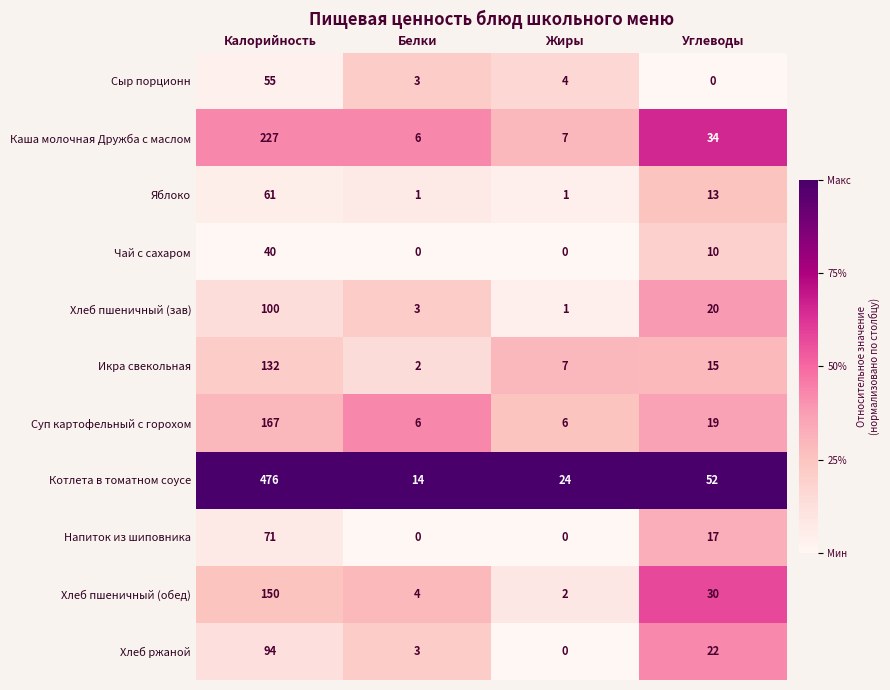

What is the average value of the Хлеб ржаной series?

30